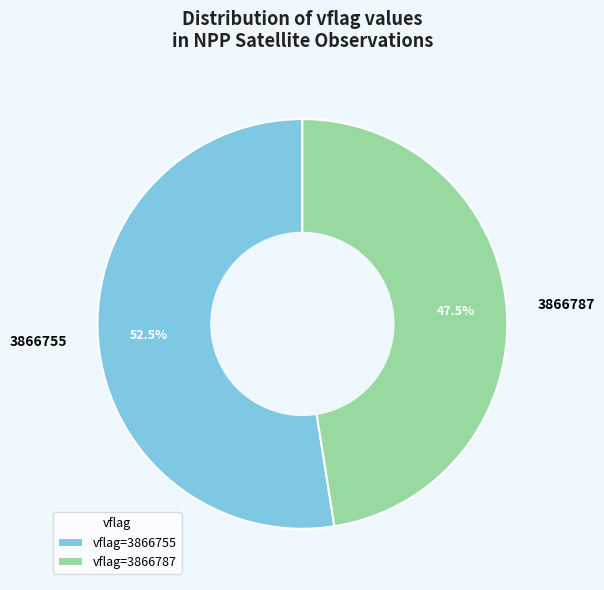

Does 3866755 represent more than half of the total?

Yes